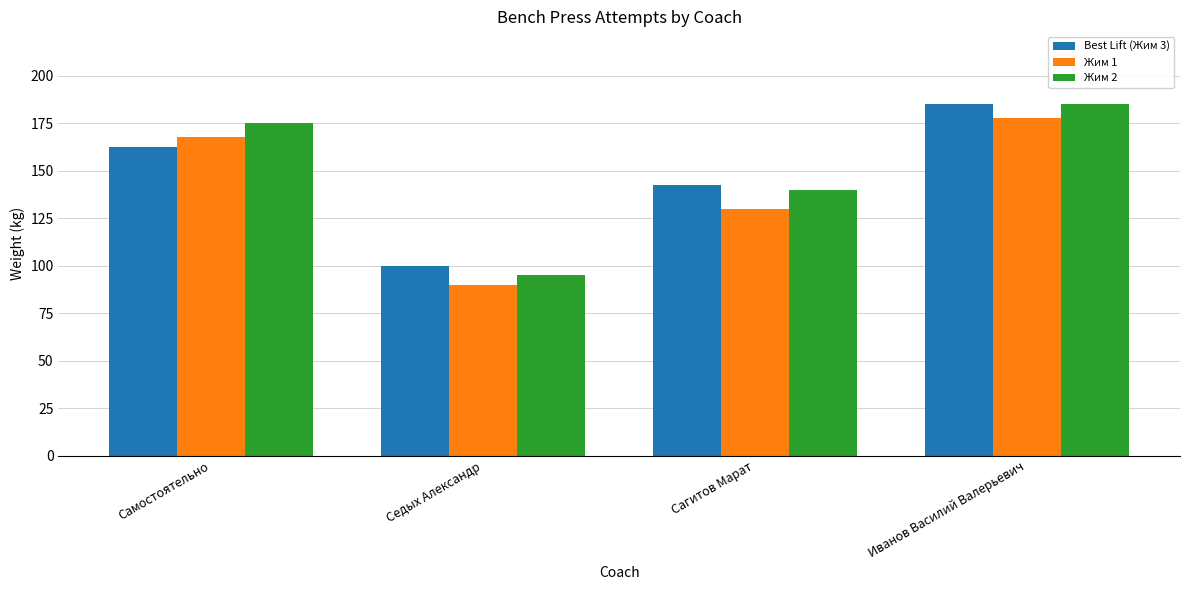

Is it true that Жим 1 equals 90.0 at Седых Александр?

True